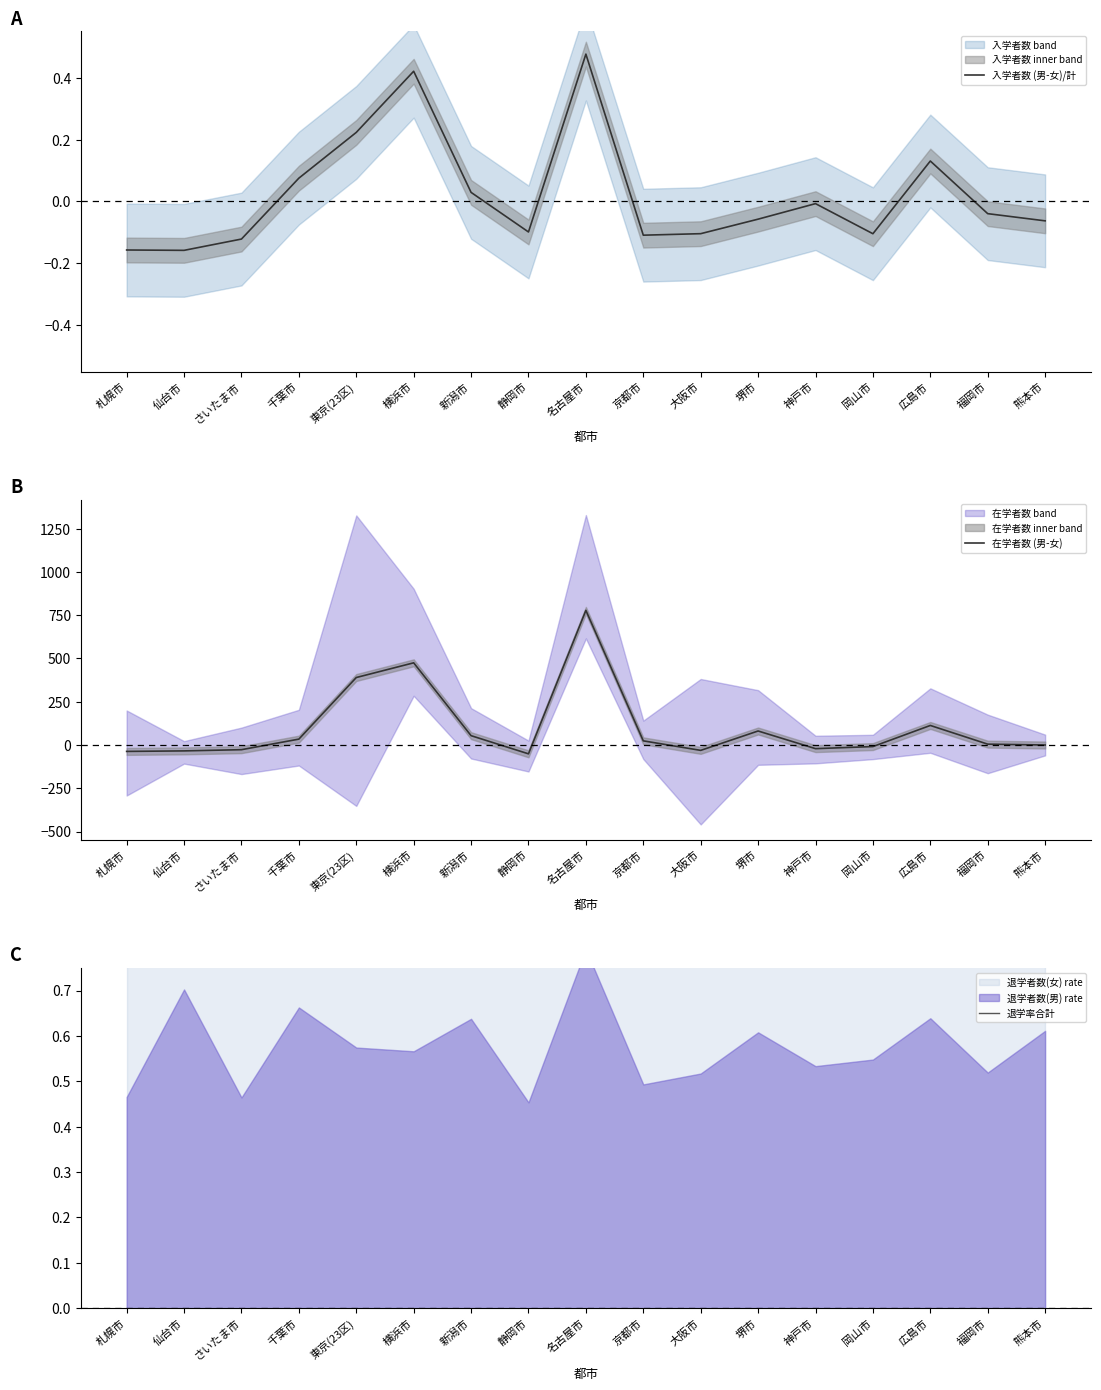

Where is the first local minimum for 在学者数 (男-女)?

静岡市